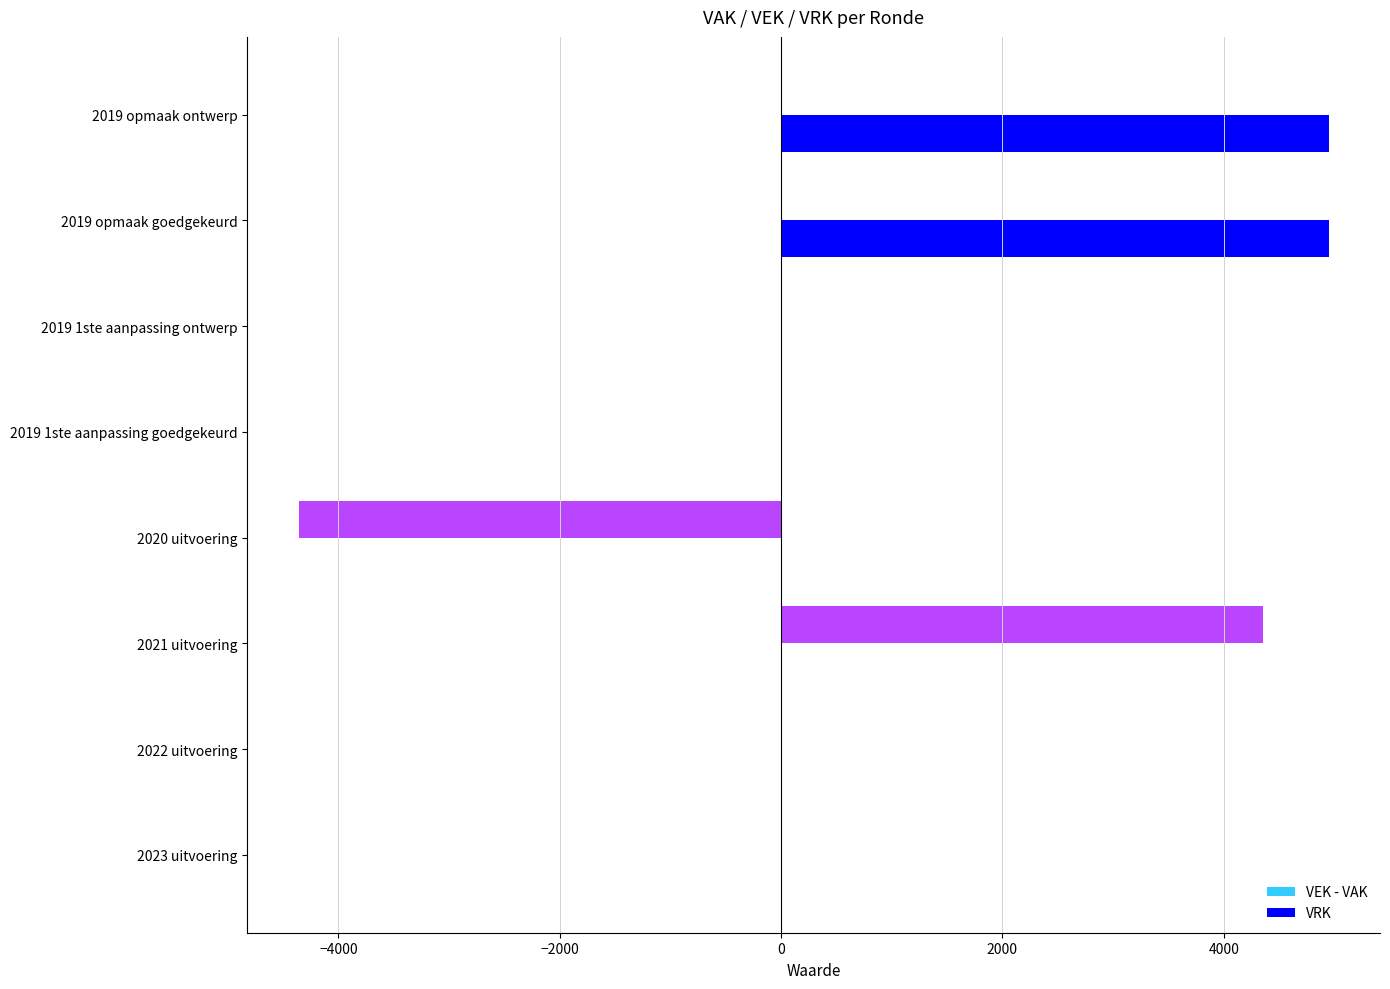

What is the highest value of the VRK series?

4947